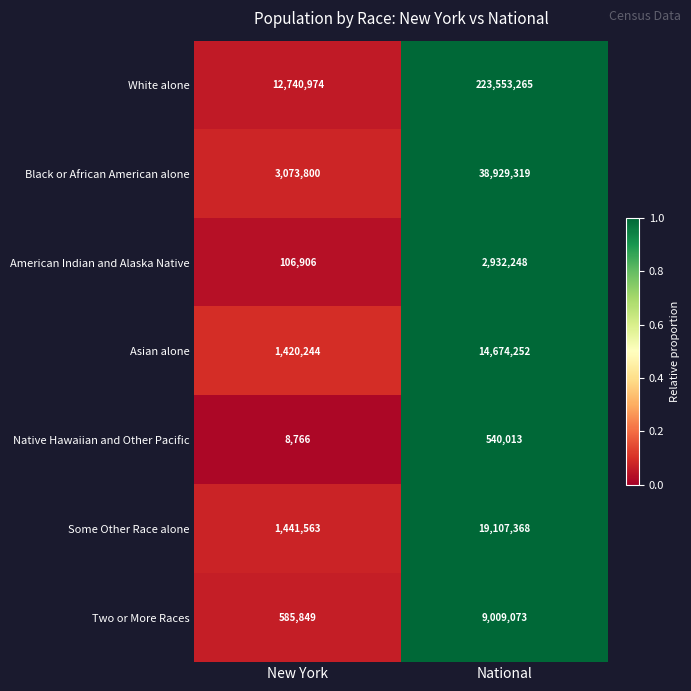

How many distinct data groups are displayed?

7